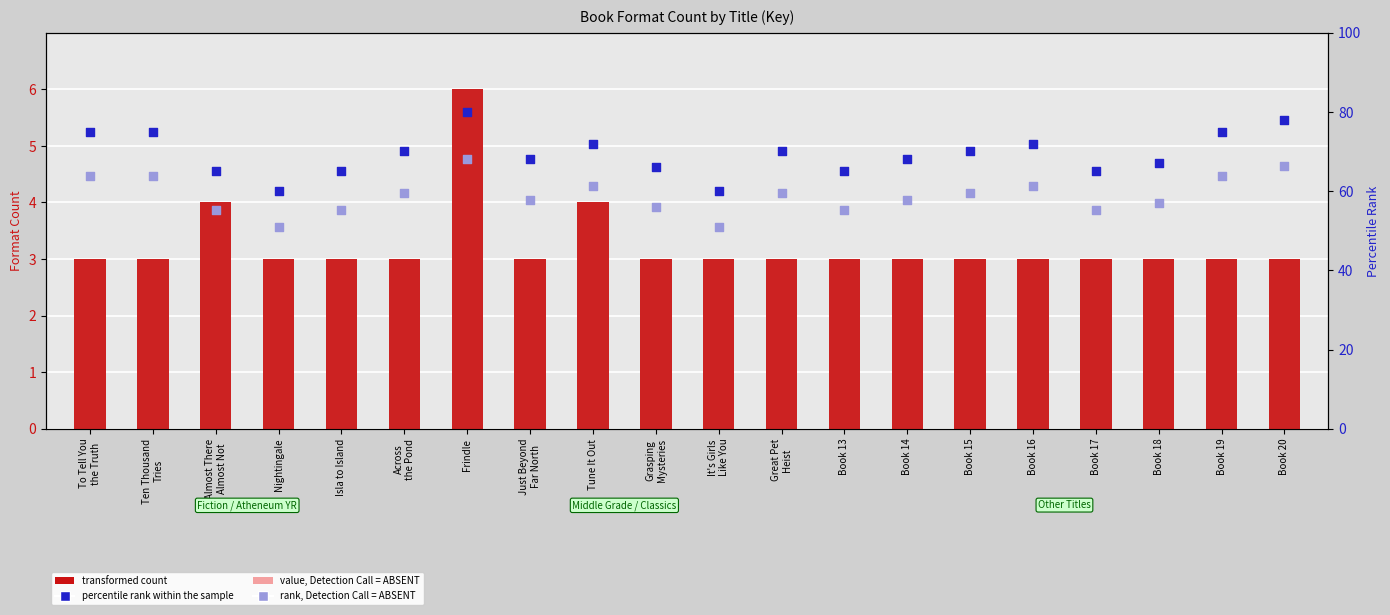

At which category is the sum across all series the highest?

Frindle